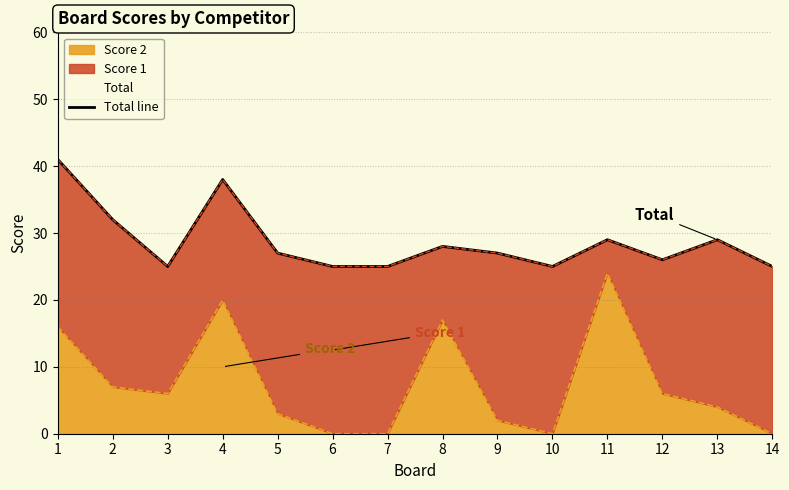

What is the maximum value shown in the chart?

41